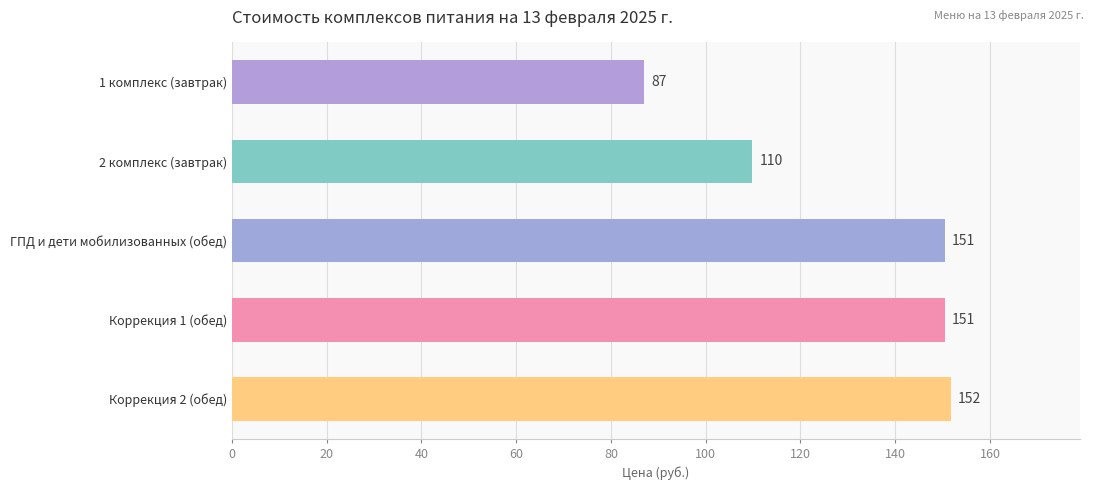

What is the label of the 3rd bar from the top?

ГПД и дети мобилизованных (обед)